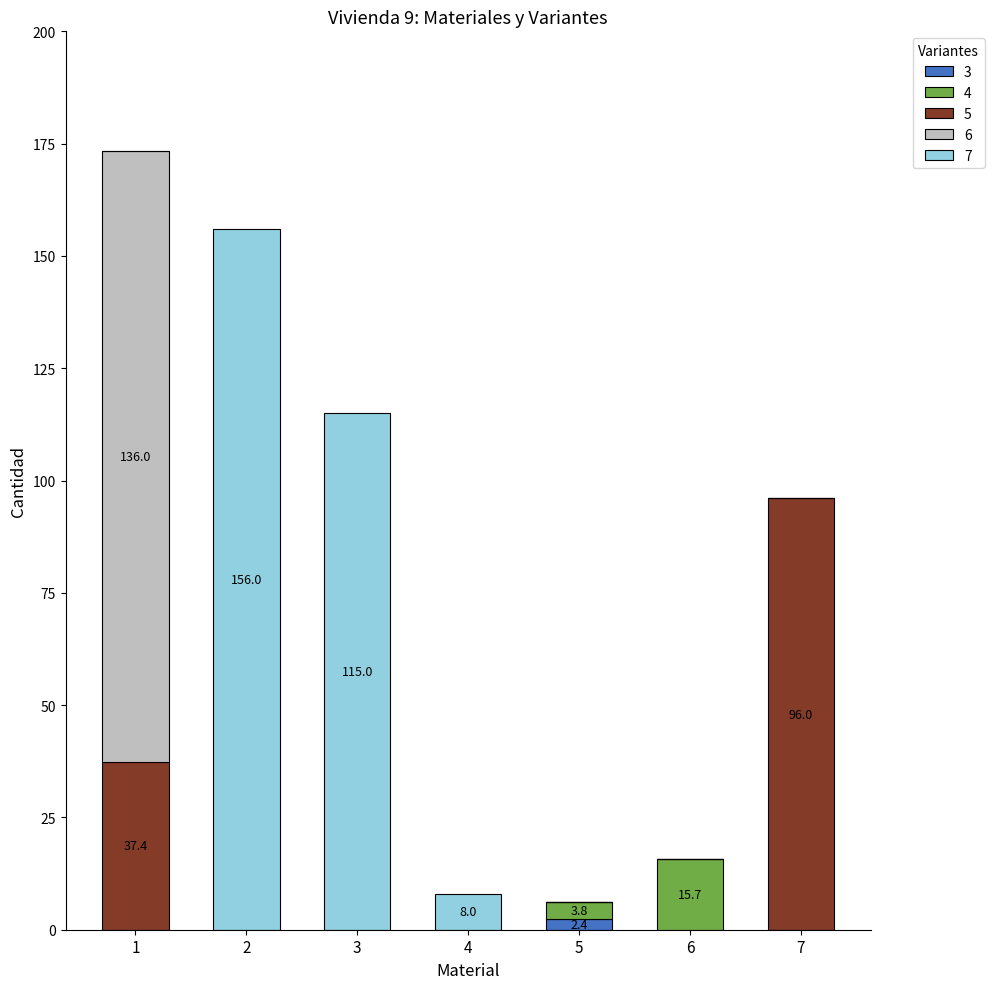

What is the total value across all series at 6?

15.7